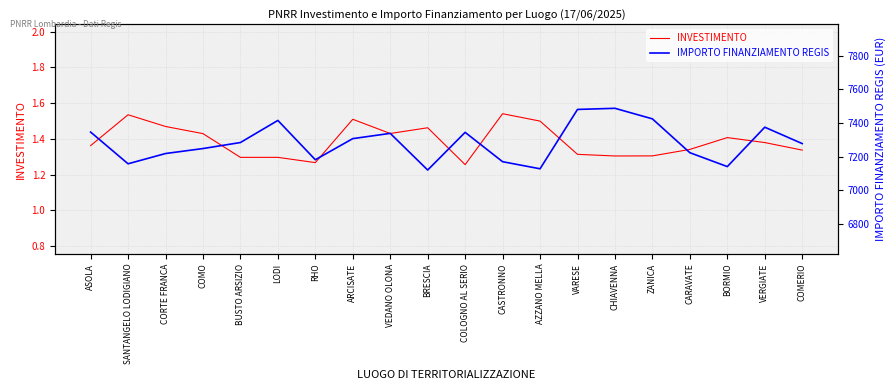

What are all the series names shown in the legend?

INVESTIMENTO, IMPORTO FINANZIAMENTO REGIS